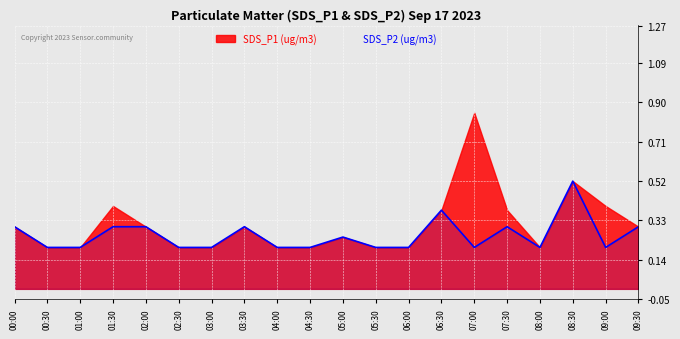

Which has a higher value, 00:30 or 08:30?

08:30